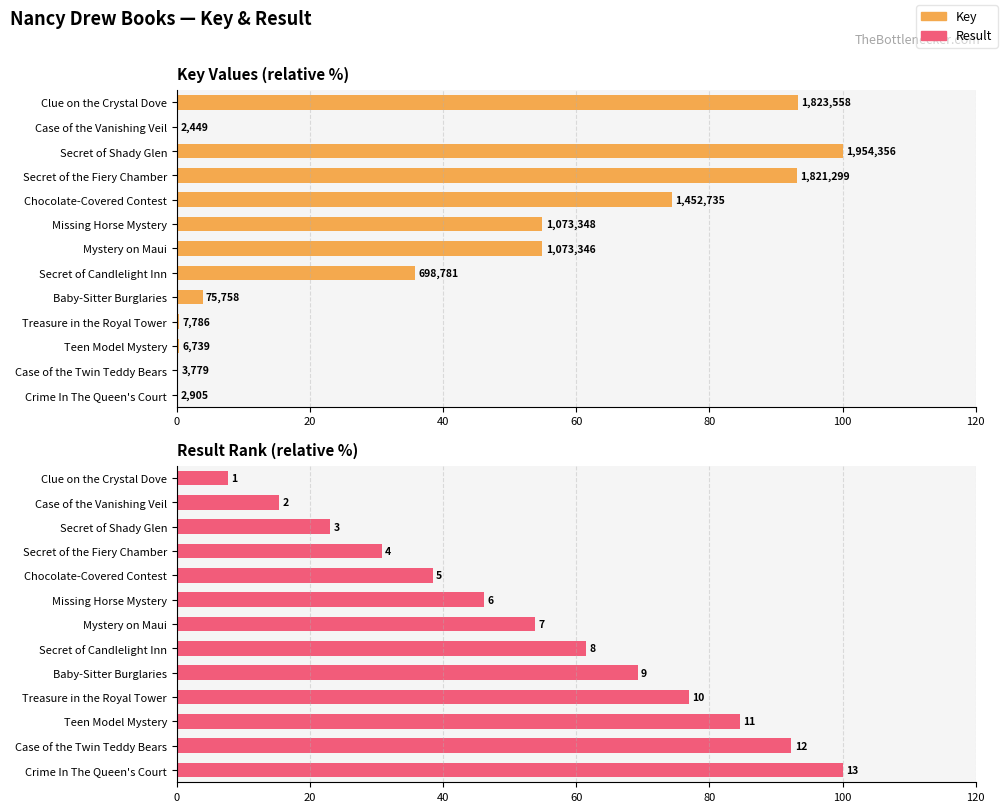

How many bars are there in each group?

2